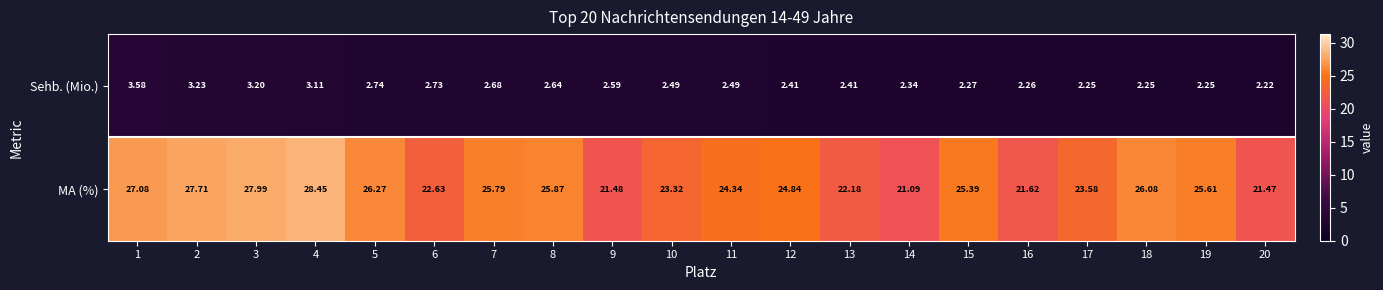

What is the total value across all series at 15?

27.7